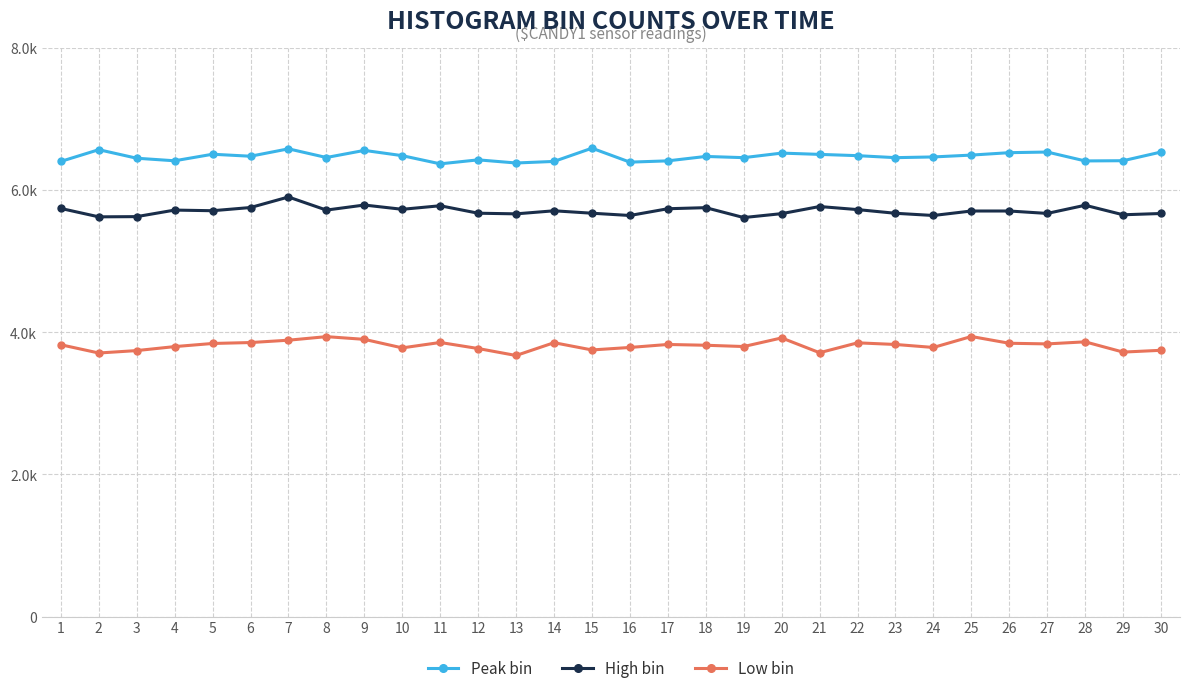

True or false: Peak bin and High bin cross at least once.

False